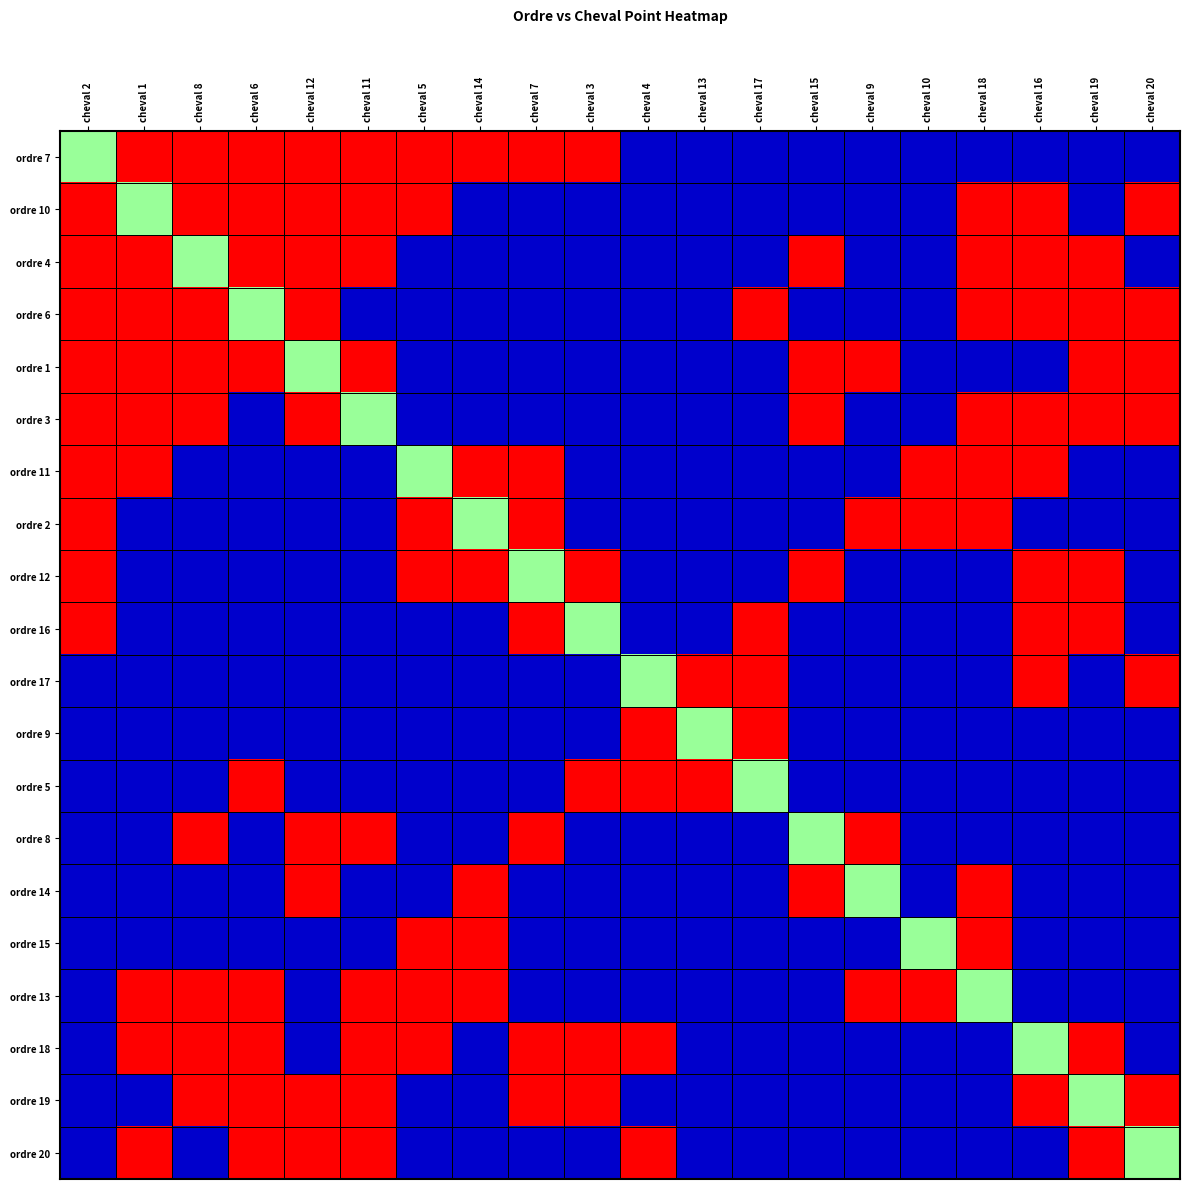

True or false: 5 has a value of 18 at 13.

False